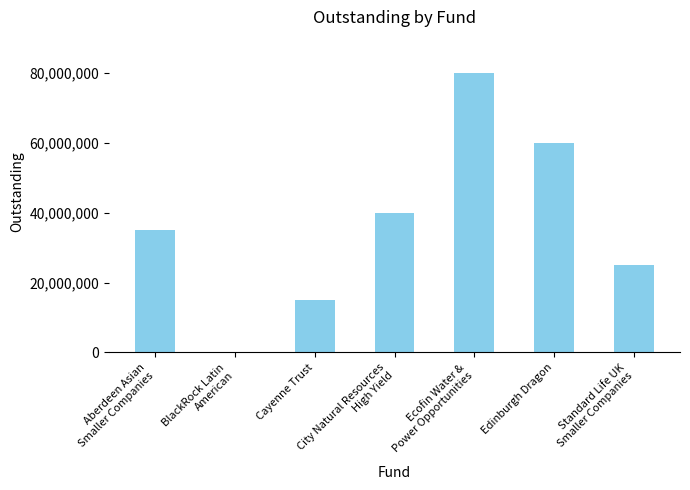

Reading left to right, transcribe all the data shown in this chart.

35000000	79948	14953523	39960933	79949563	59847853	24935071